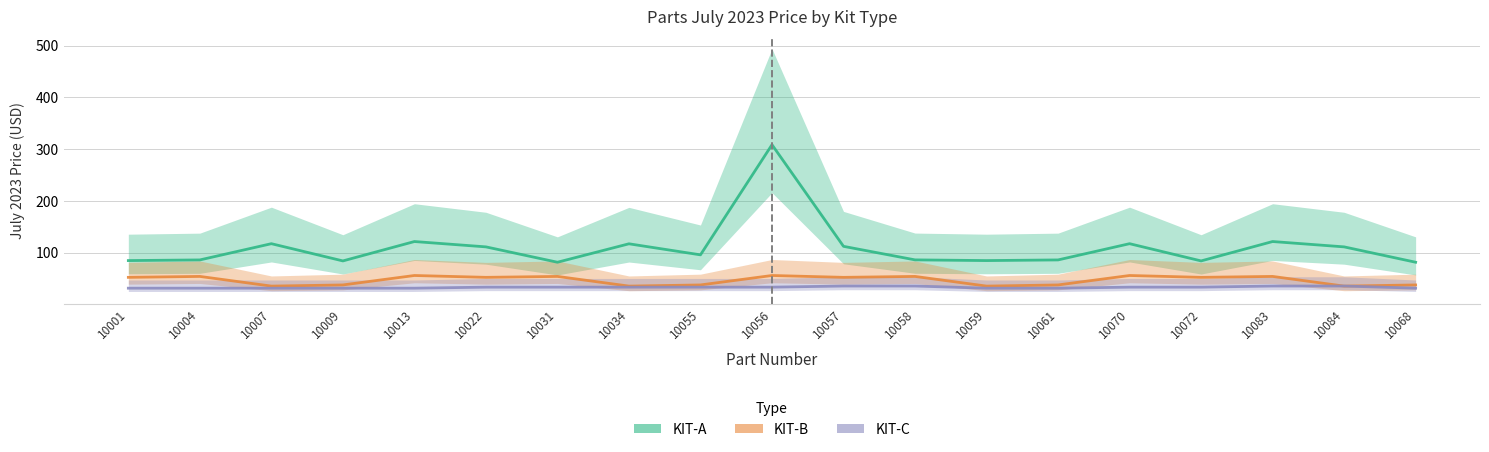

At which category is the sum across all series the highest?

10056